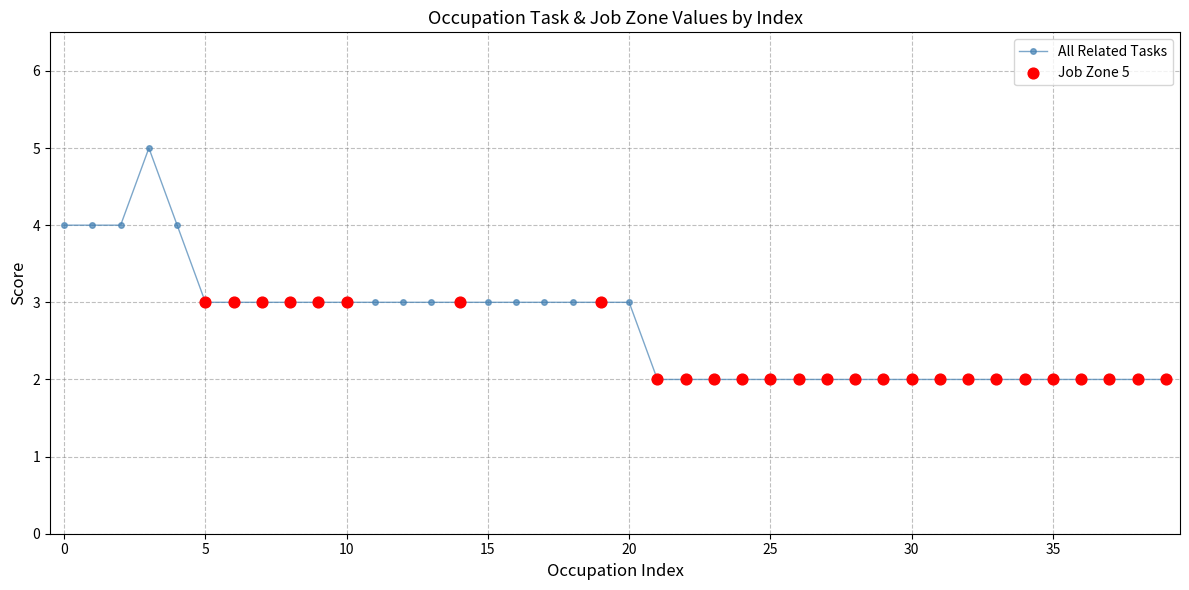

What is the average value?

3